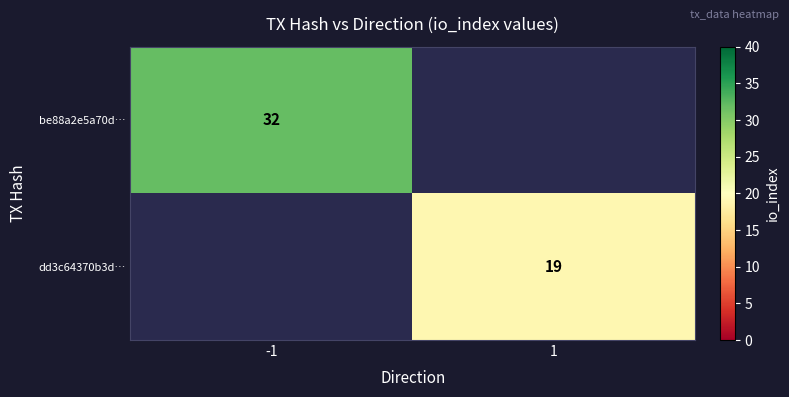

The be88a2e5a70d… series shows 17 at -1. True or false?

False